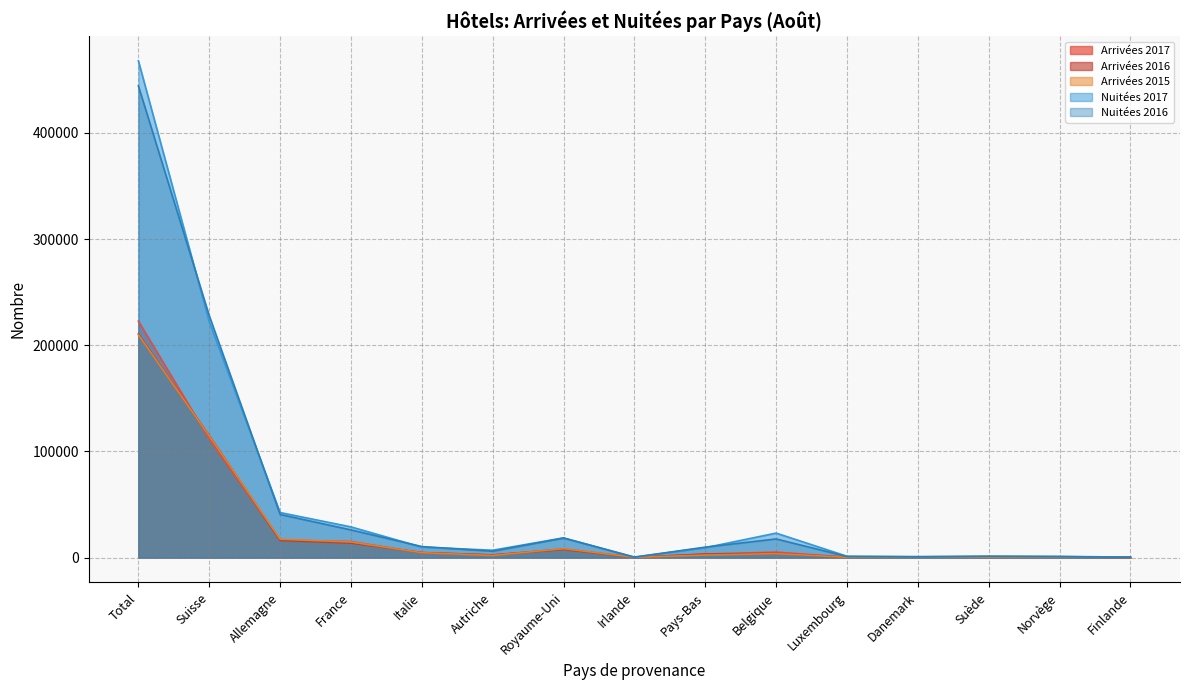

At which category does Nuitées 2016 reach its first local peak?

Royaume-Uni